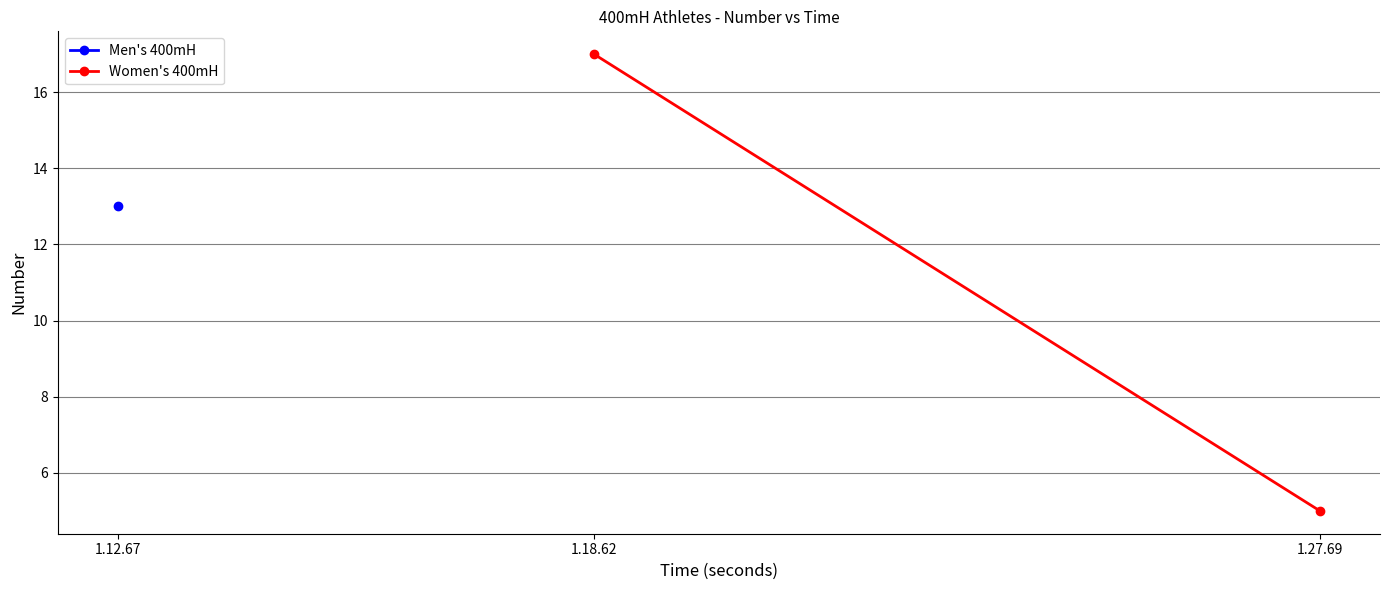

How many values are between 5 and 17?

2